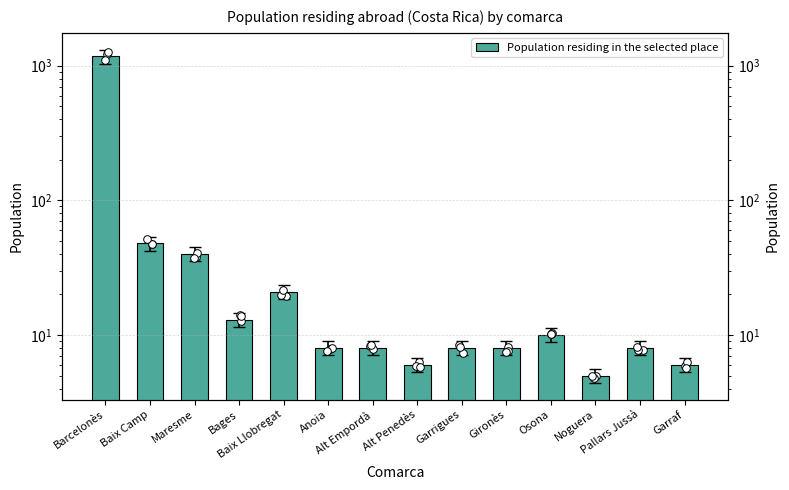

What is the ratio of the value at Pallars Jussà to the value at Maresme?

0.2